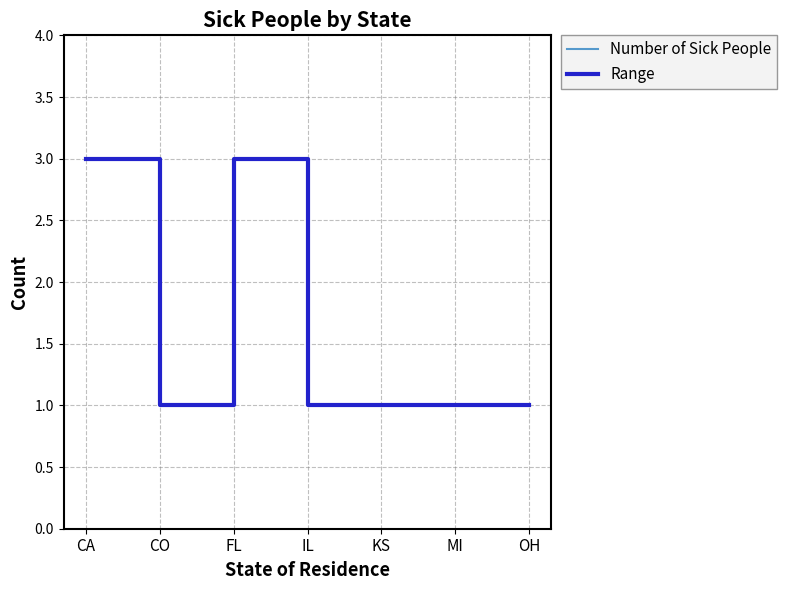

What position from the right is IL?

4